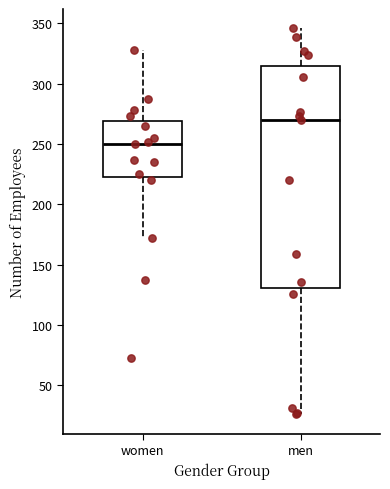

Reading left to right, read every box against the y-axis: the position of its median line, the range the box covers, and the ends of its whiskers. The values are not printed on the chart, so give them approximately, as read against the axis.

women: median 250, box 225 to 270, whiskers 170 to 330
men: median 270, box 130 to 315, whiskers 25 to 345